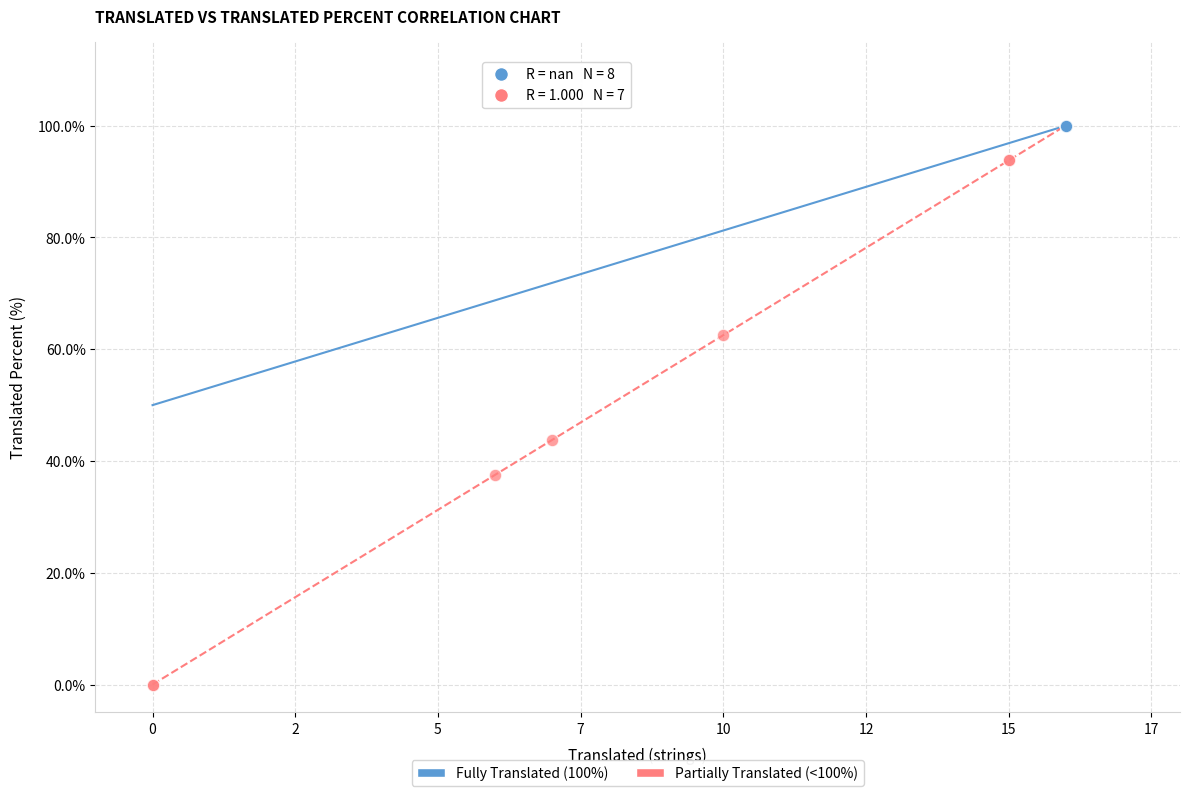

Which series contains the highest Y value?

Fully Translated (100%)